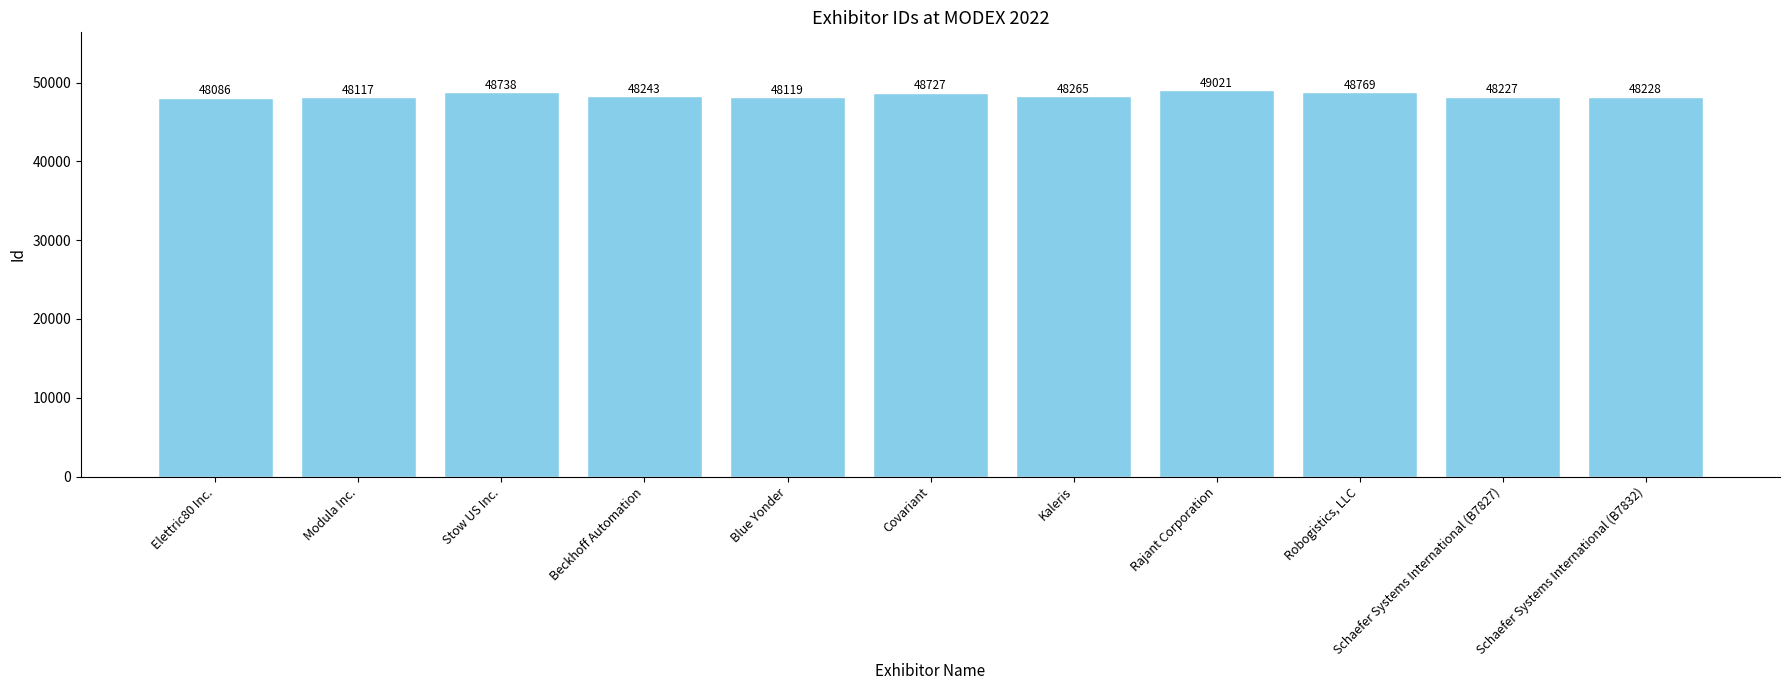

At which label is the value closest to 48553?

Covariant